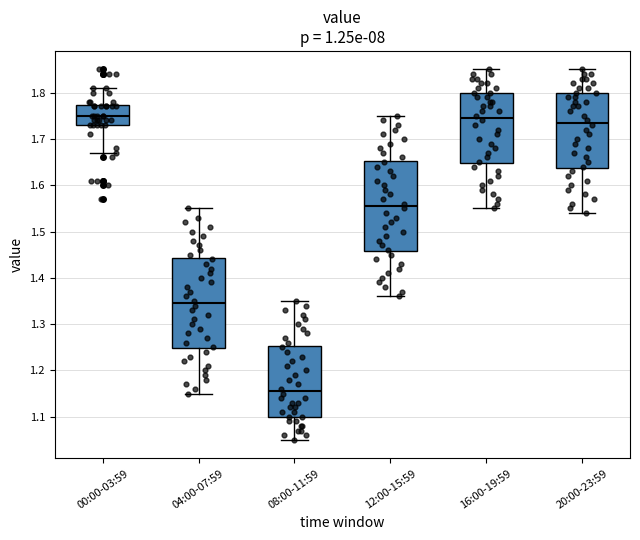

Where does the lower whisker of the box for 12:00-15:59 end on the y-axis? The values are not printed on the chart, so give them approximately, as read against the axis.

1.36